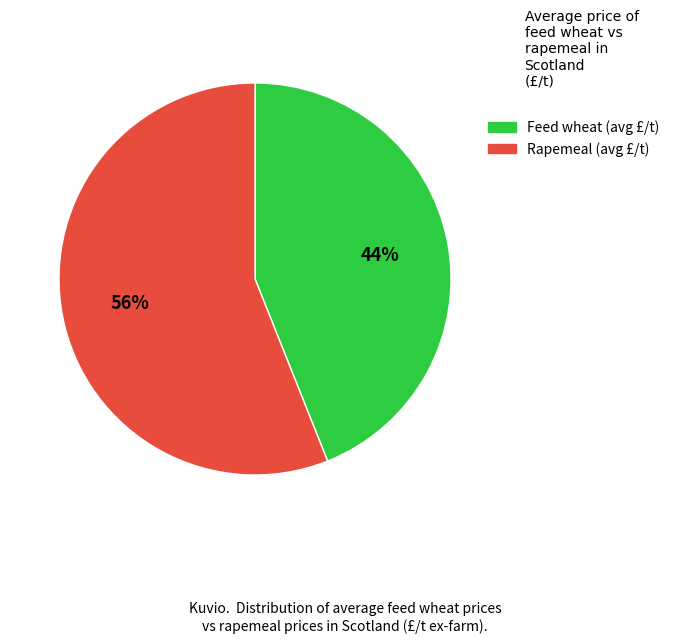

To the nearest percent, what is the difference between the largest and smallest slice percentages?

12%